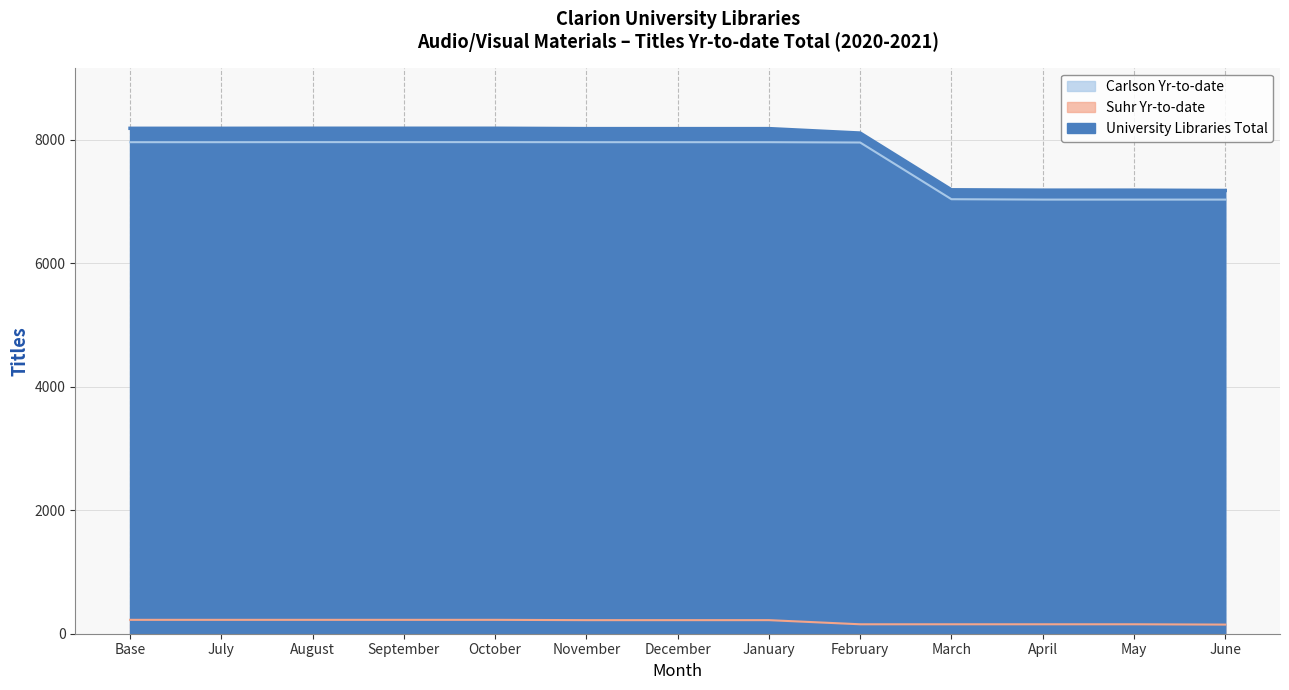

Which label corresponds to the largest value in the chart?

August